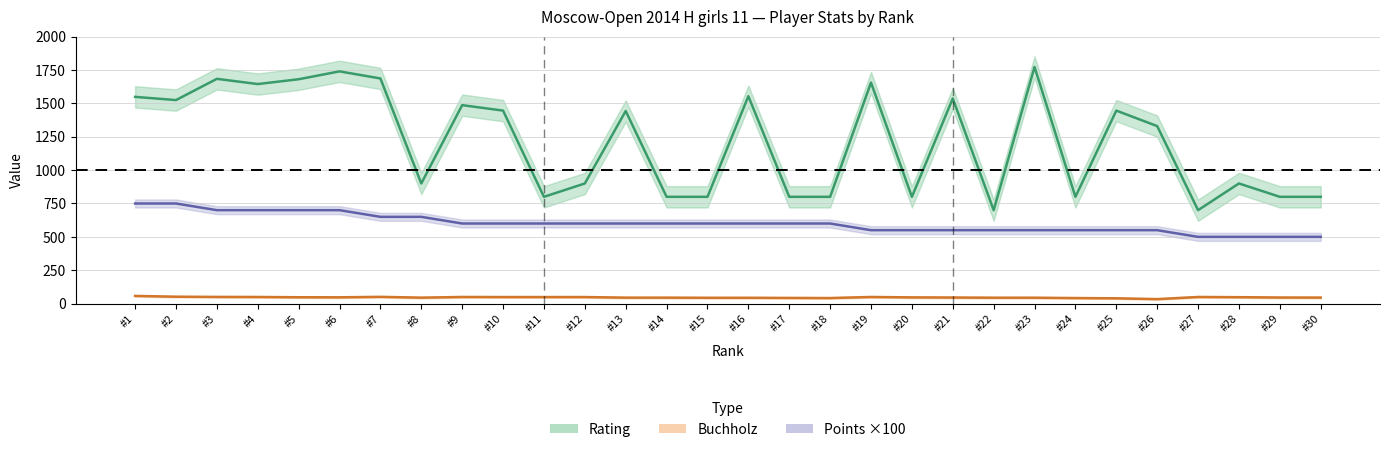

Read the Buchholz value at 25.

39.5